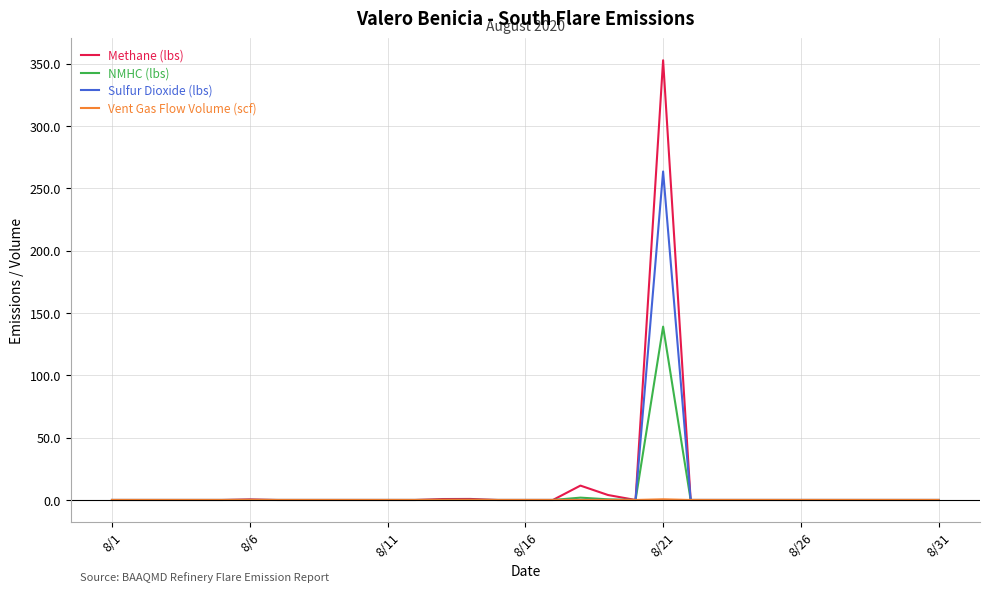

True or false: NMHC (lbs) has more than 0 points higher than both neighbors.

True